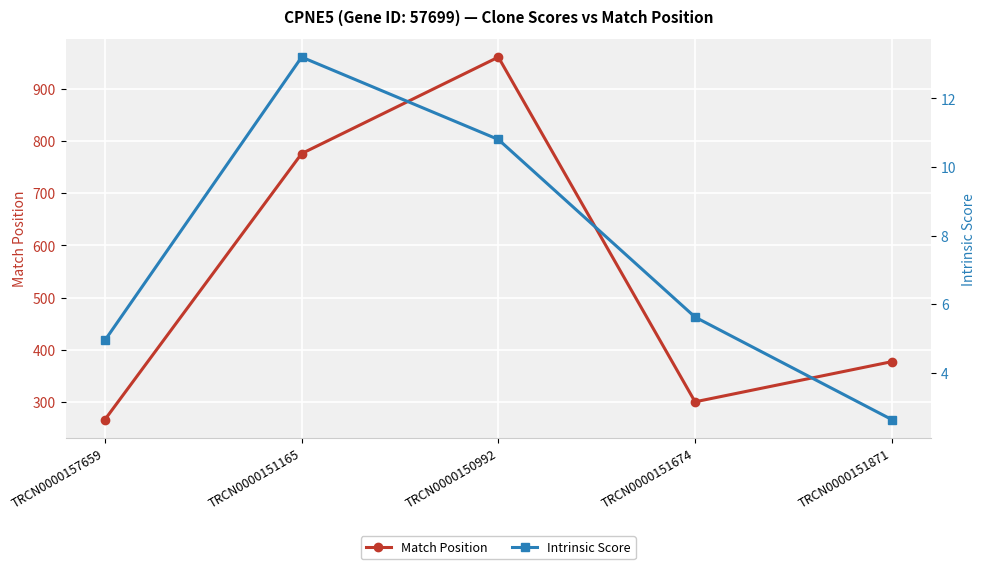

Between TRCN0000157659 and TRCN0000150992, which series saw the biggest shift?

Match Position